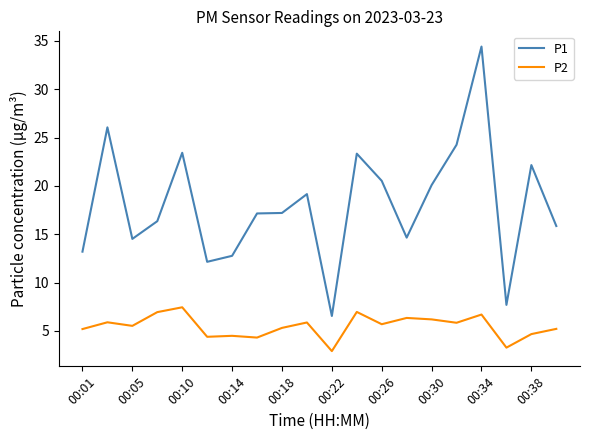

Rank the series by their average value, from lowest to highest.

P2, P1